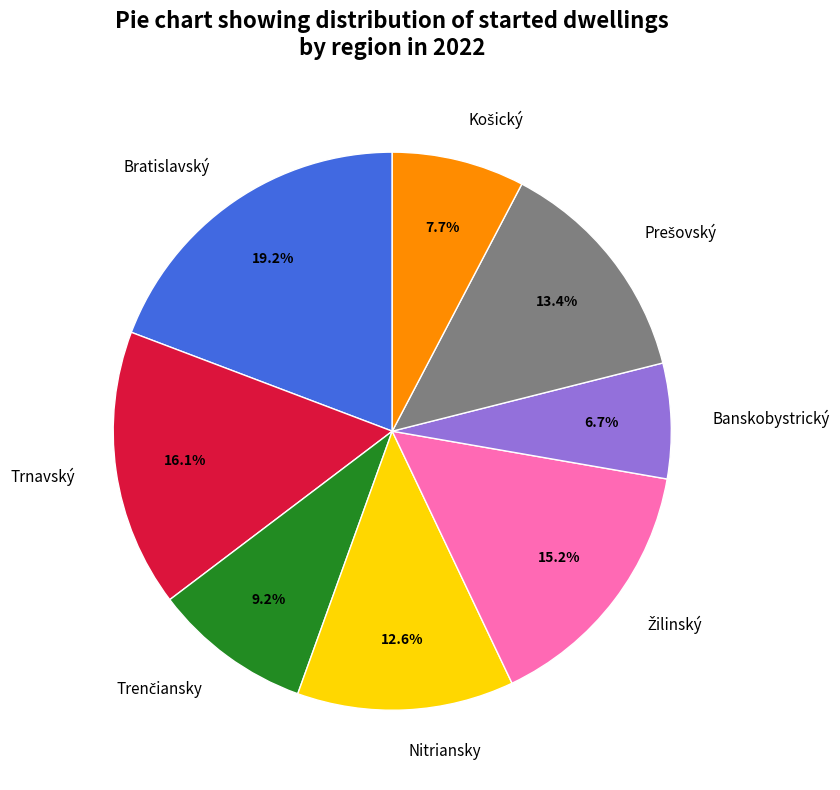

Which slice is the smallest?

Banskobystrický